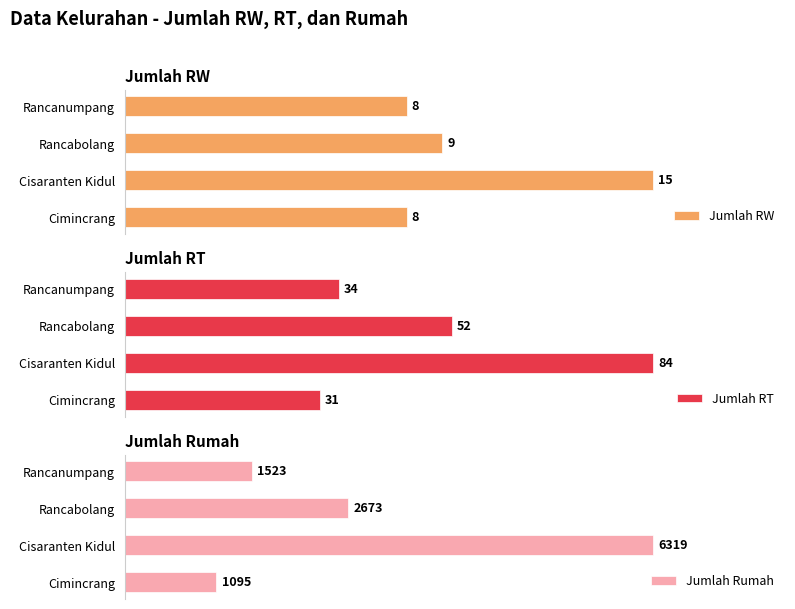

The value of Jumlah Rumah at Rancanumpang is 731. True or false?

False